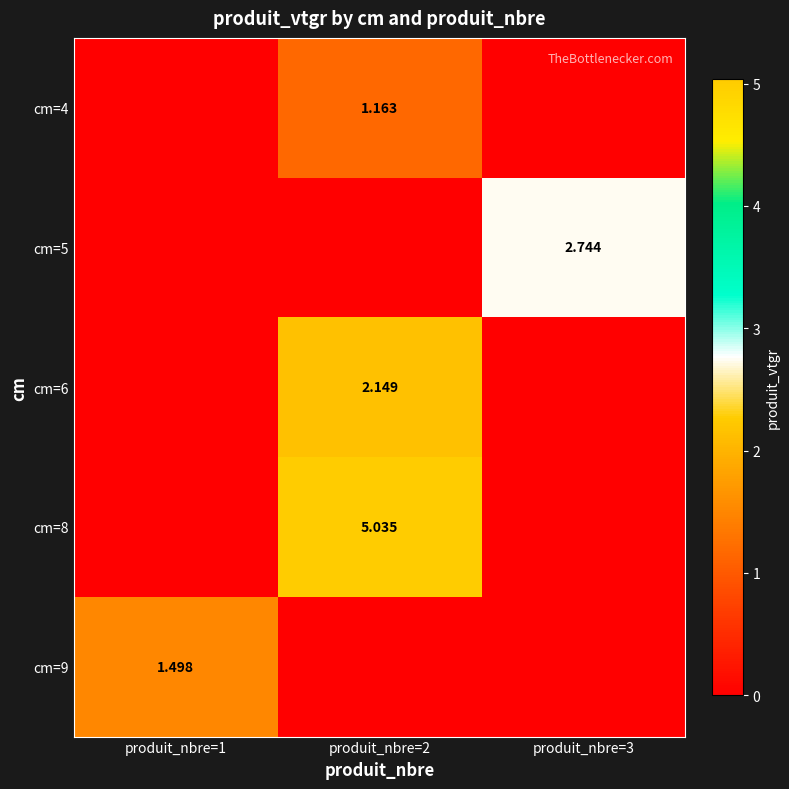

Which series has the largest total across all categories?

cm=8